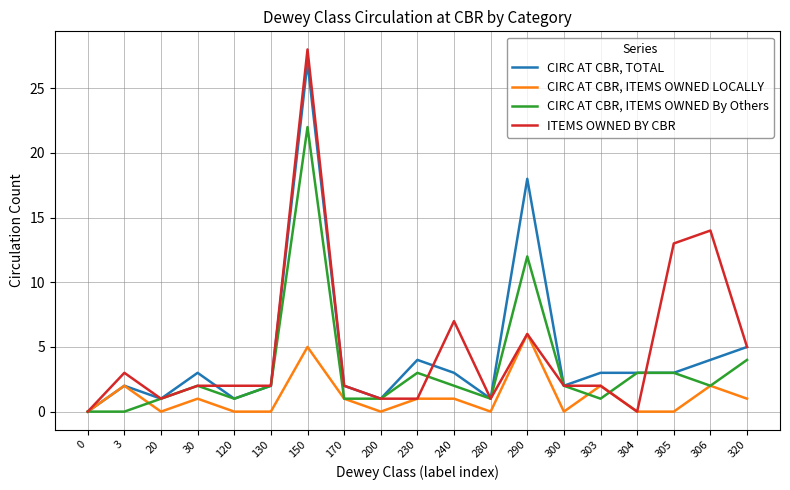

What is the difference between the CIRC AT CBR, ITEMS OWNED By Others values at 200 and 305?

2